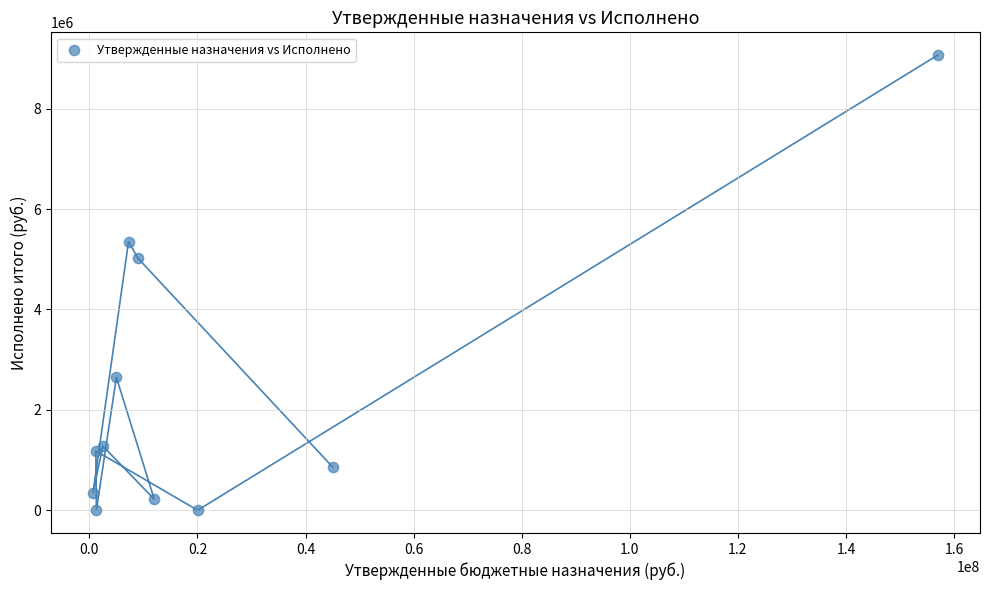

What Y value in the scatter plot is closest to 4533275?

5018522.3